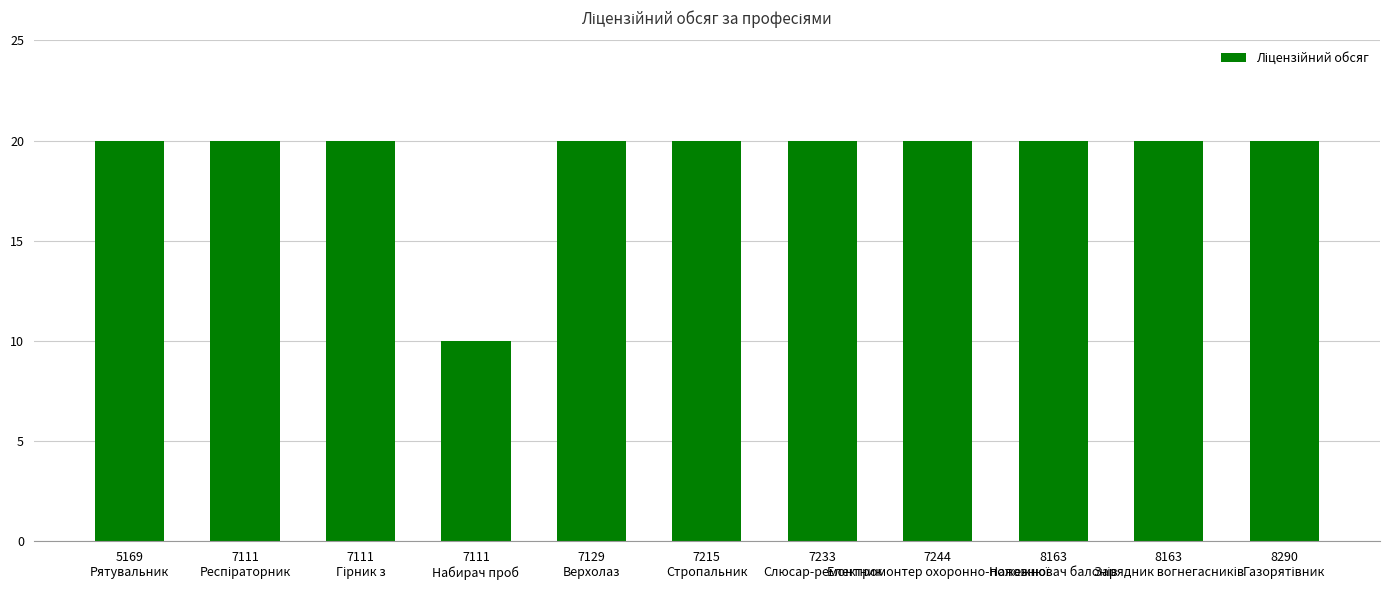

What is the minimum value shown in the chart?

10